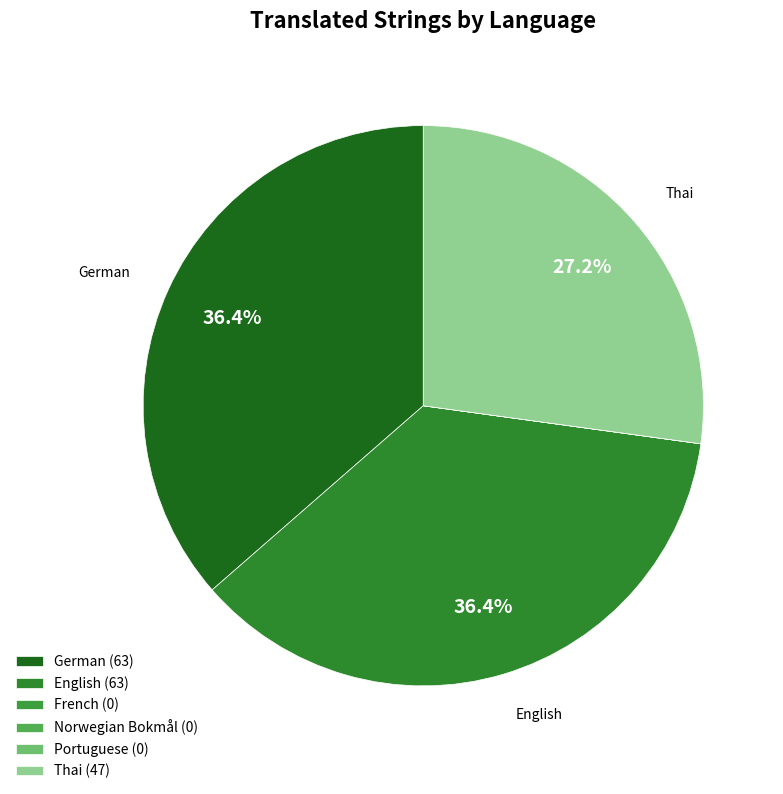

To the nearest percent, what is the combined percentage of Thai and Portuguese?

27%